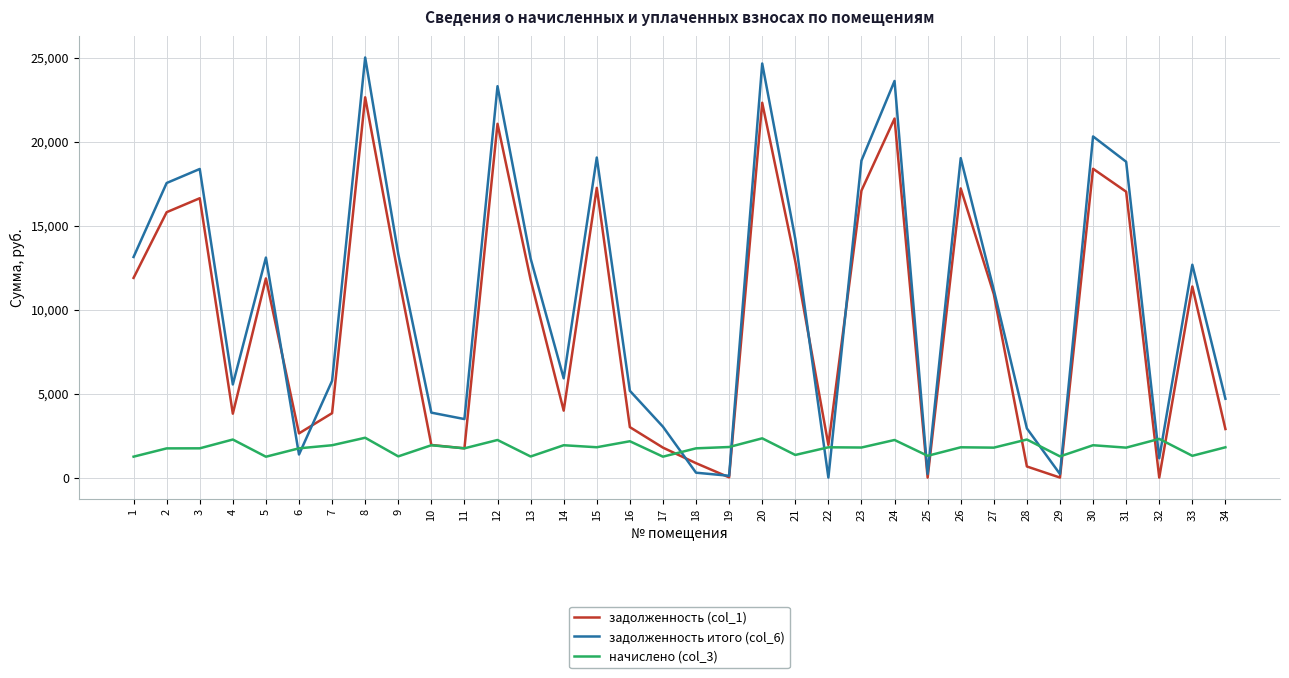

Between 4 and 20, which series saw the biggest shift?

задолженность итого (col_6)